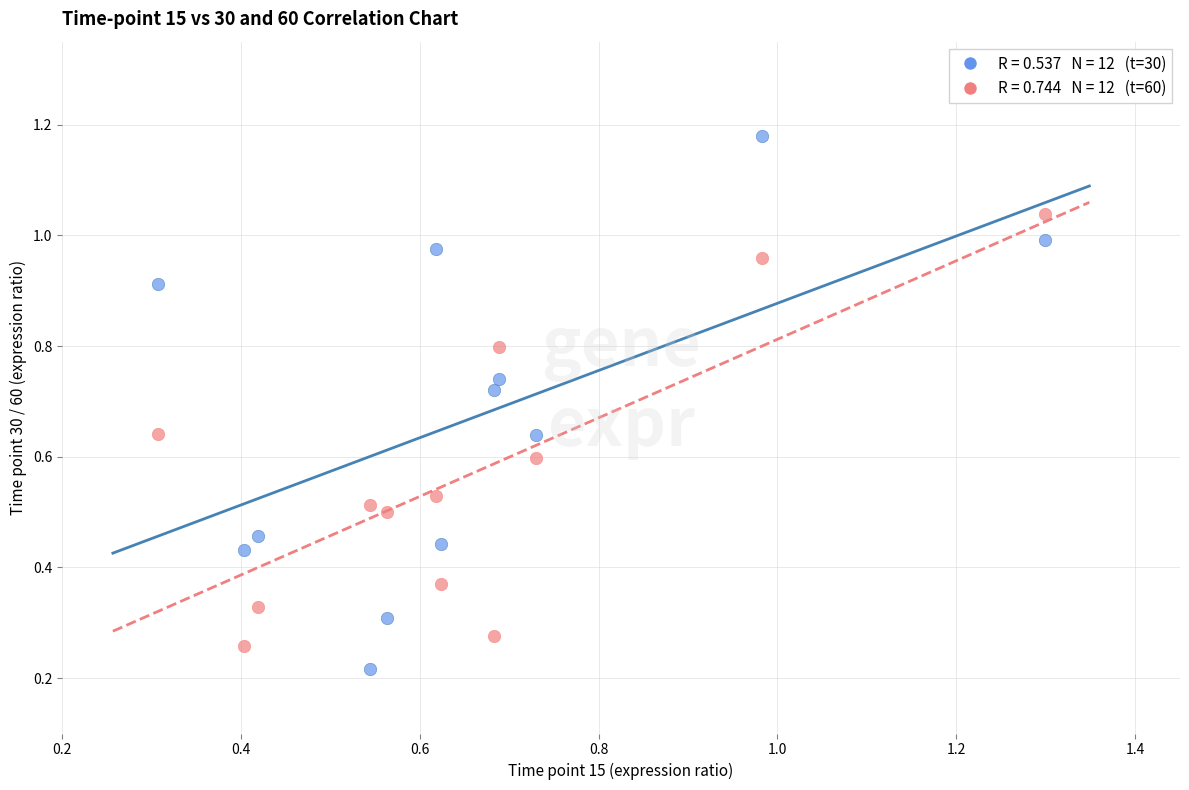

How many points are shown in the scatter plot?

24